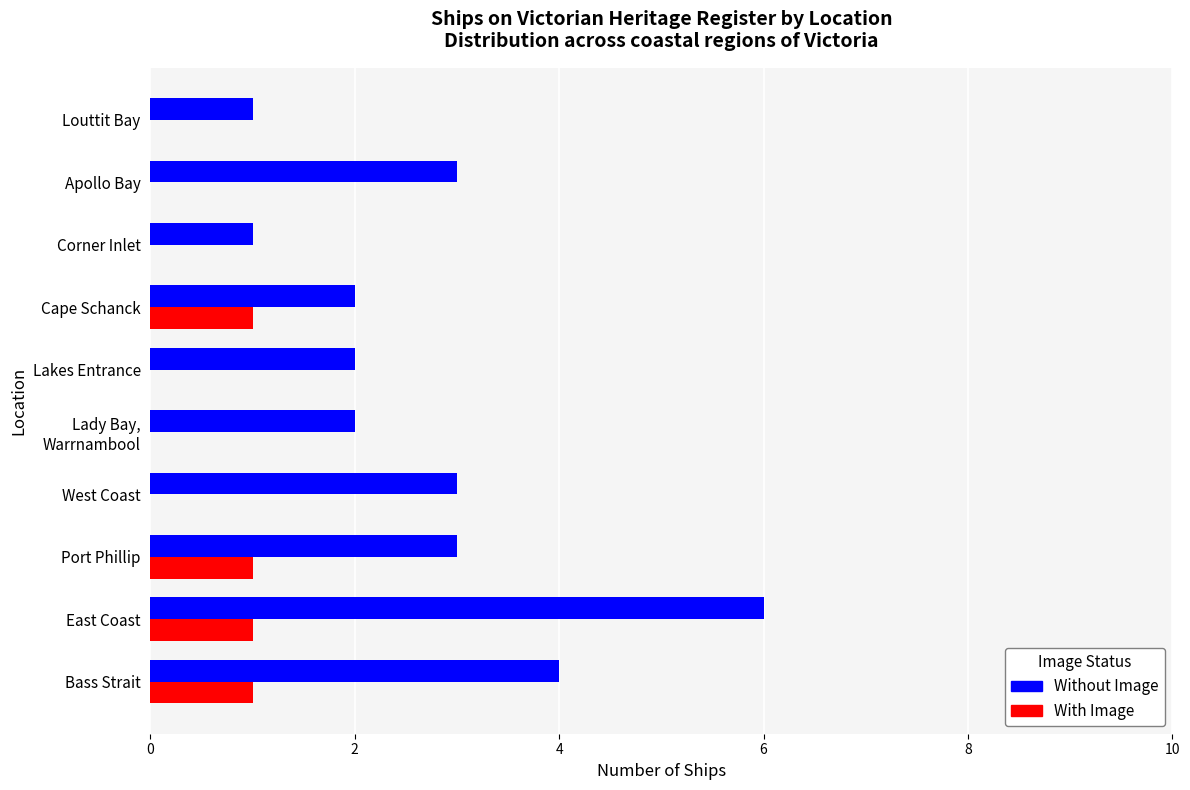

How many distinct data groups are displayed?

2